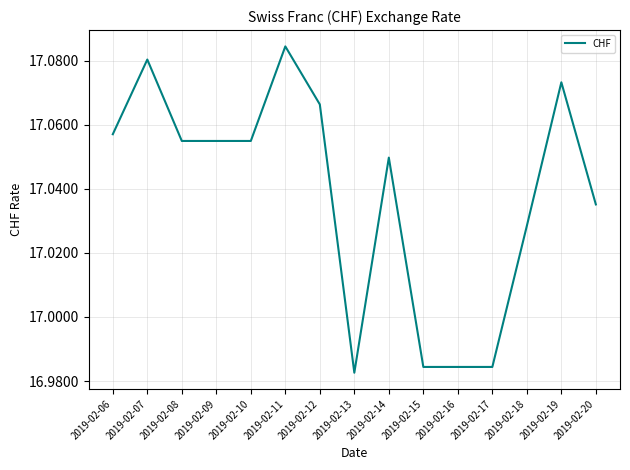

Approximately how many times larger is the value at 2019-02-15 compared to 2019-02-20?

1.0